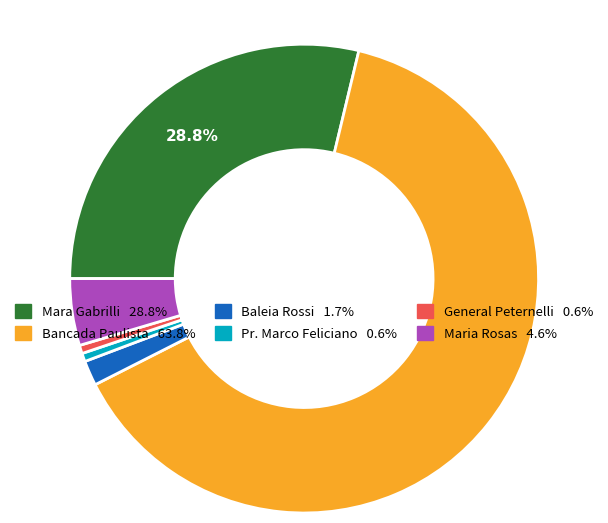

To the nearest percent, what is the difference between the largest and smallest slice percentages?

63%